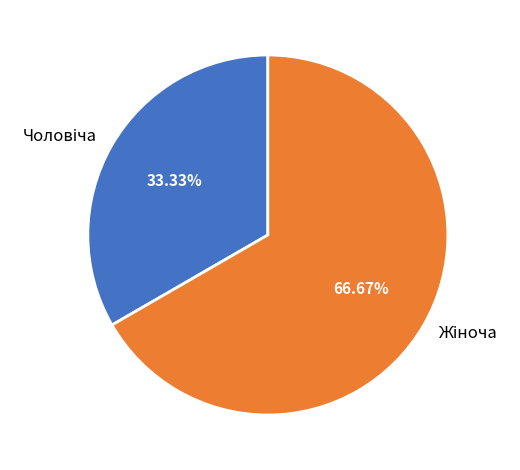

How many slices are in this pie chart?

2